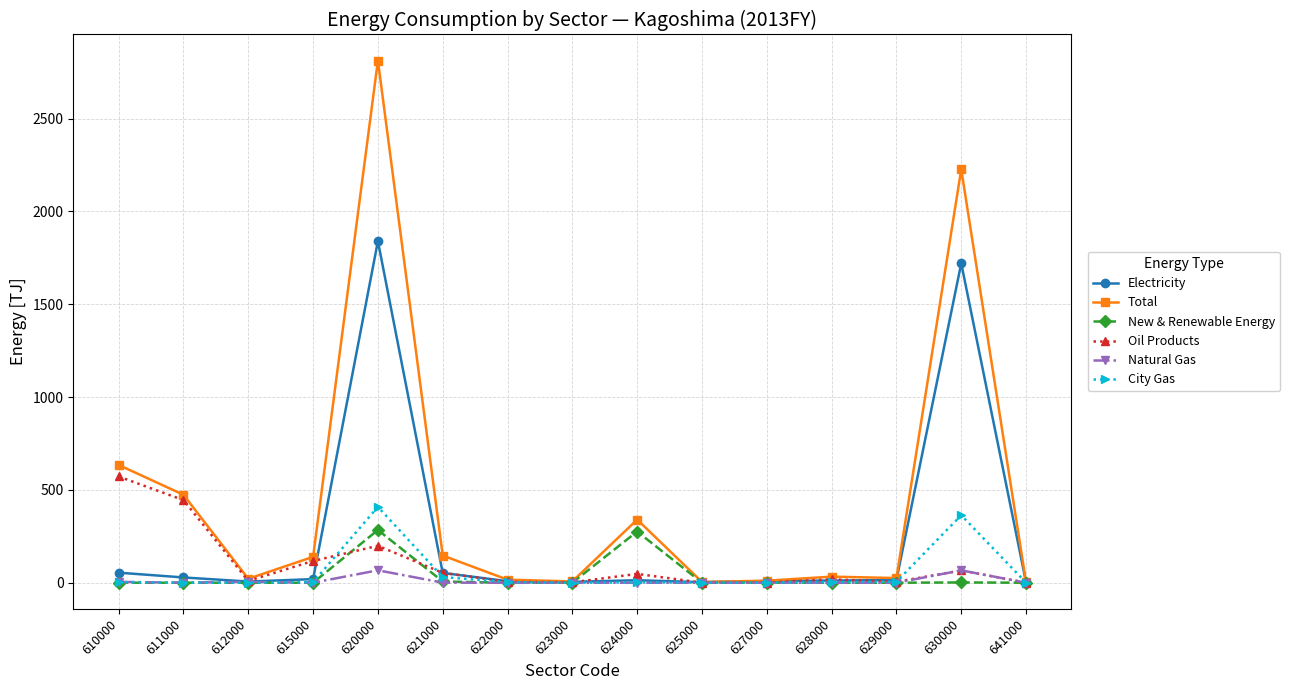

What is the maximum value shown in the chart?

2812.4